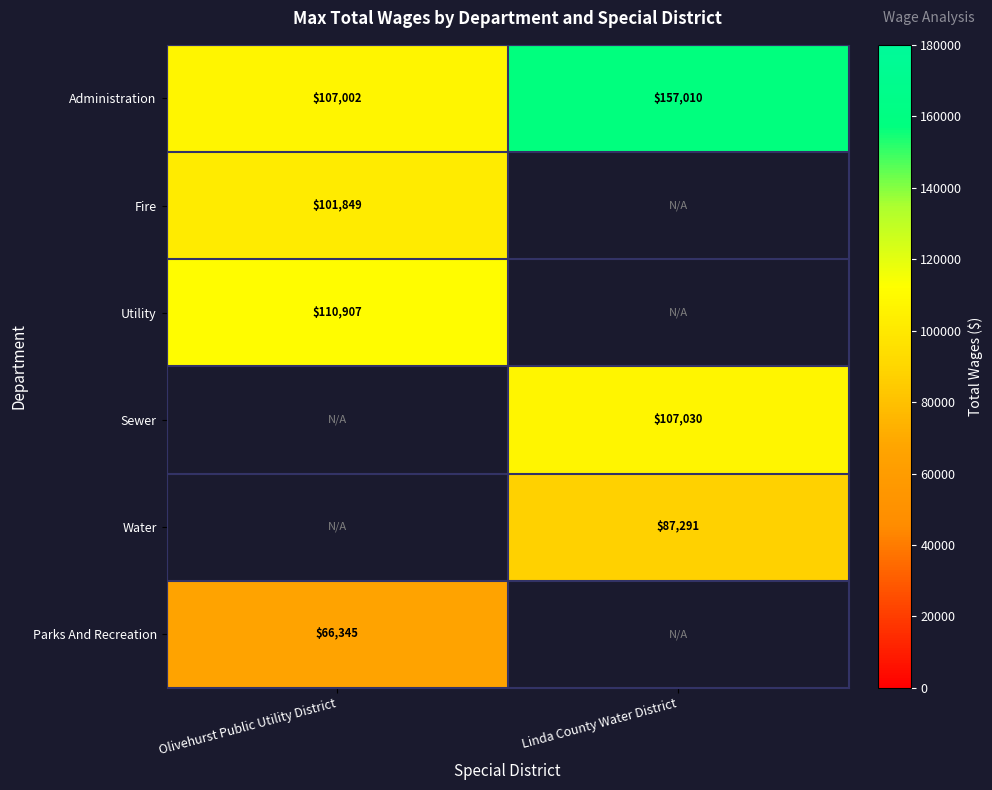

Which has a higher value, Olivehurst Public Utility District or Linda County Water District?

Linda County Water District